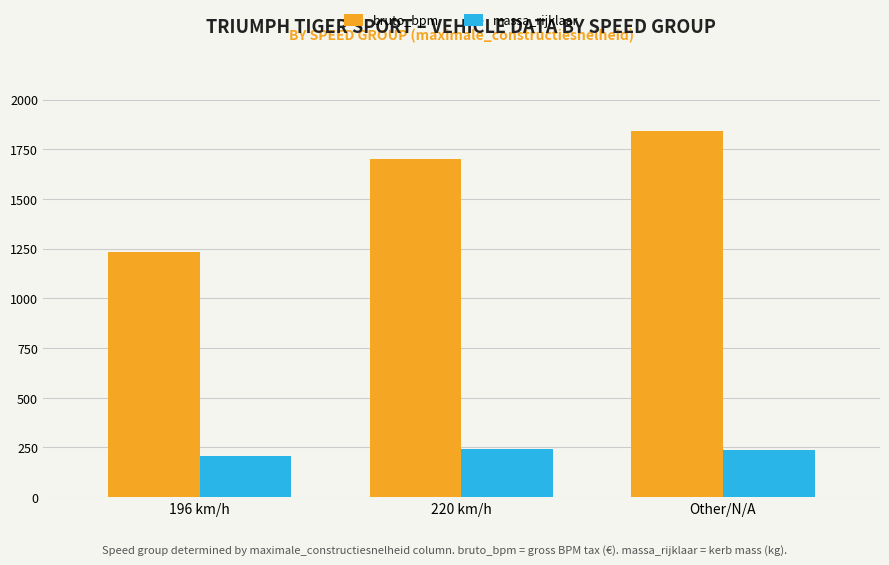

Which series has the largest range (max minus min)?

bruto_bpm